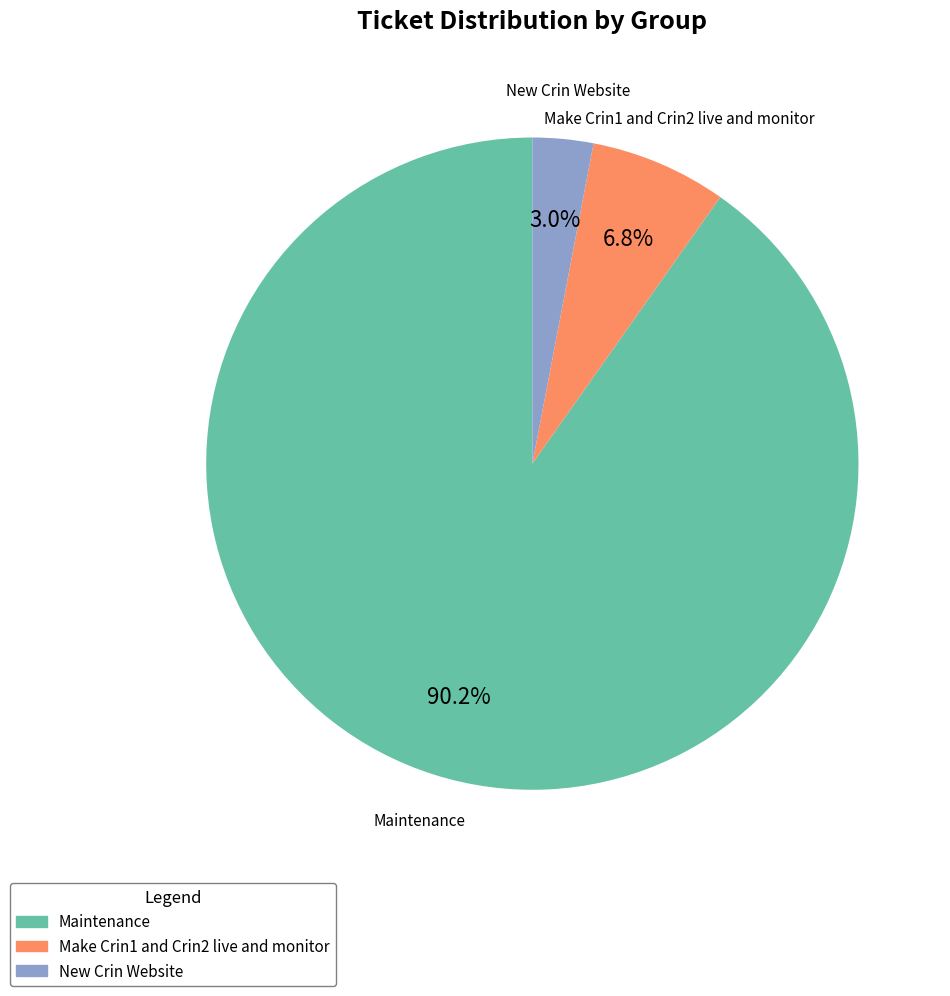

To the nearest percent, what percentage of the pie is Maintenance?

90%